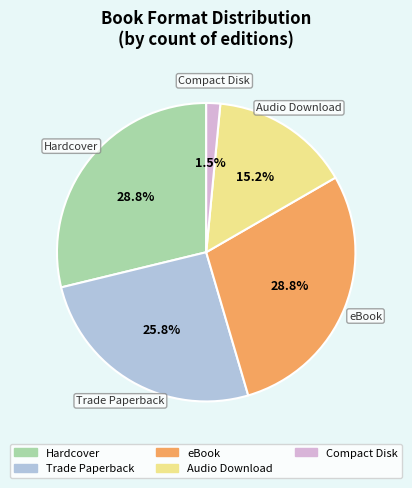

Which slice is the smallest?

Compact Disk